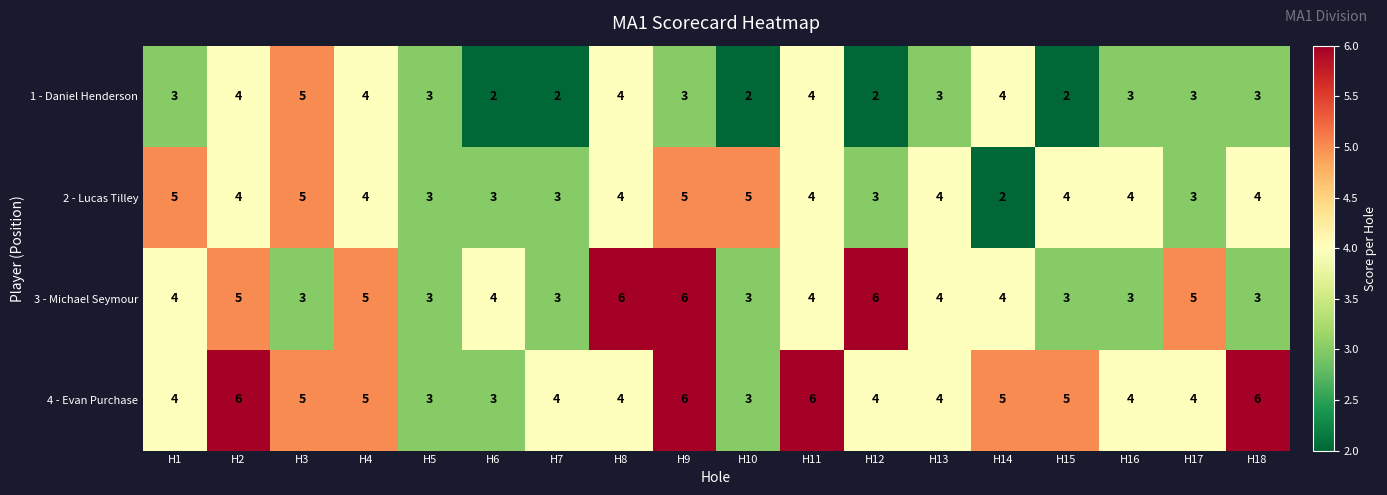

List the series in order of their overall mean, highest first.

4 - Evan Purchase, 3 - Michael Seymour, 2 - Lucas Tilley, 1 - Daniel Henderson